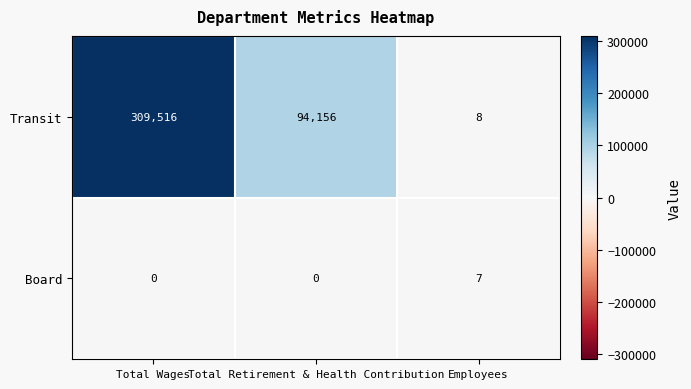

What is the difference between the maximum and minimum values in the Board series?

7